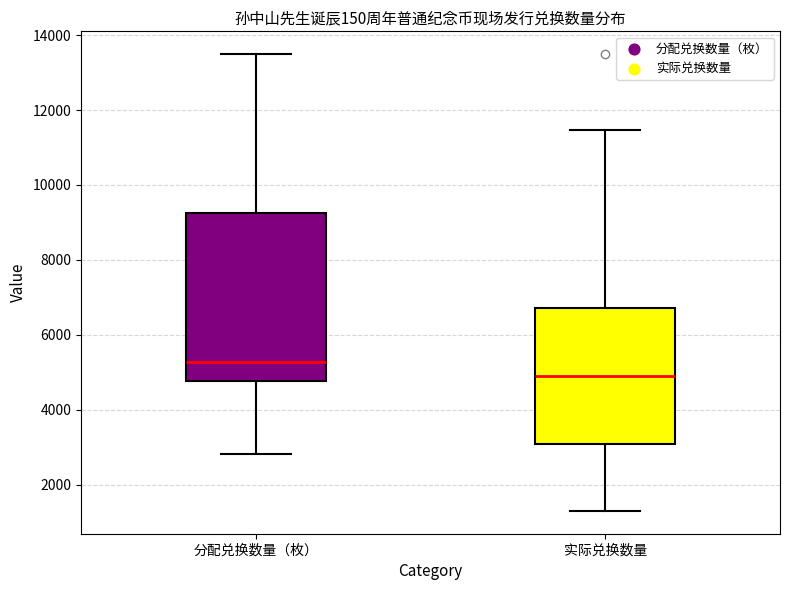

Comparing the boxes themselves (not the whiskers), which one is the tallest?

分配兑换数量（枚）